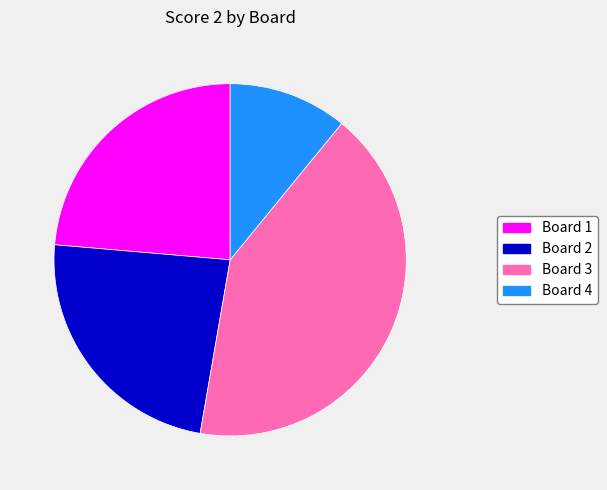

To the nearest percent, what is the difference between the Board 1 and Board 4 slice percentages?

13%